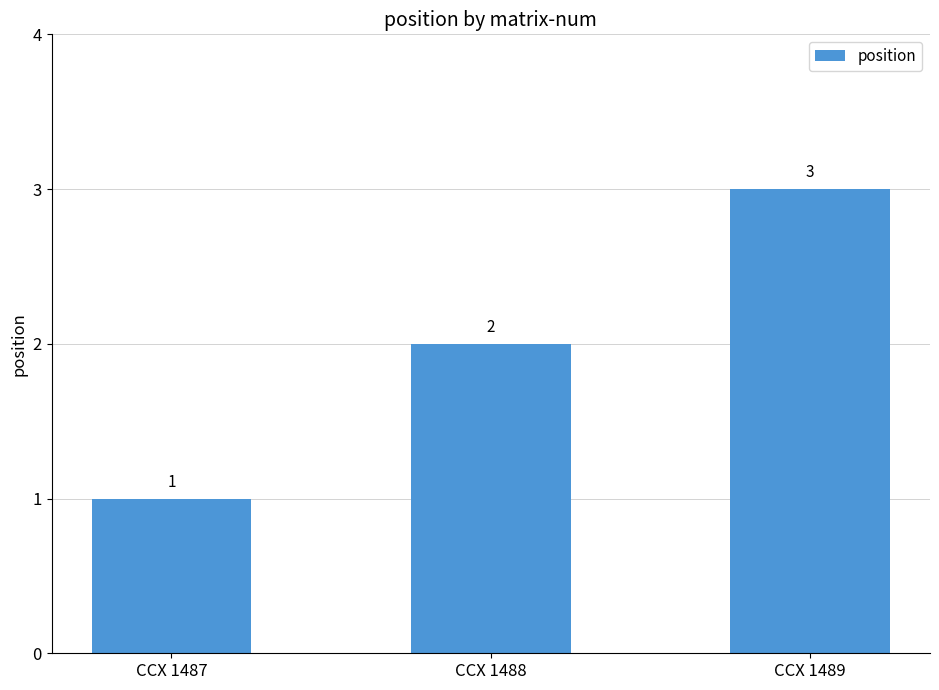

What is the change in value from CCX 1487 to CCX 1489?

+2